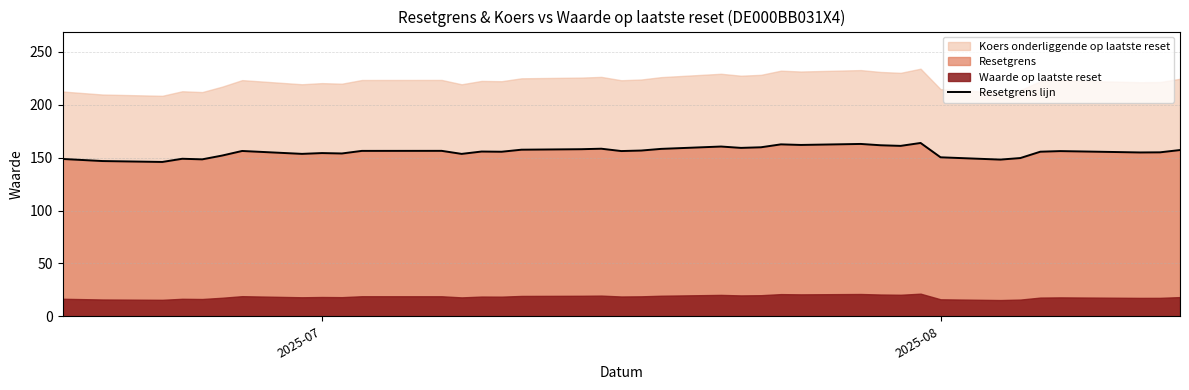

What is the maximum value for Resetgrens lijn?

163.9